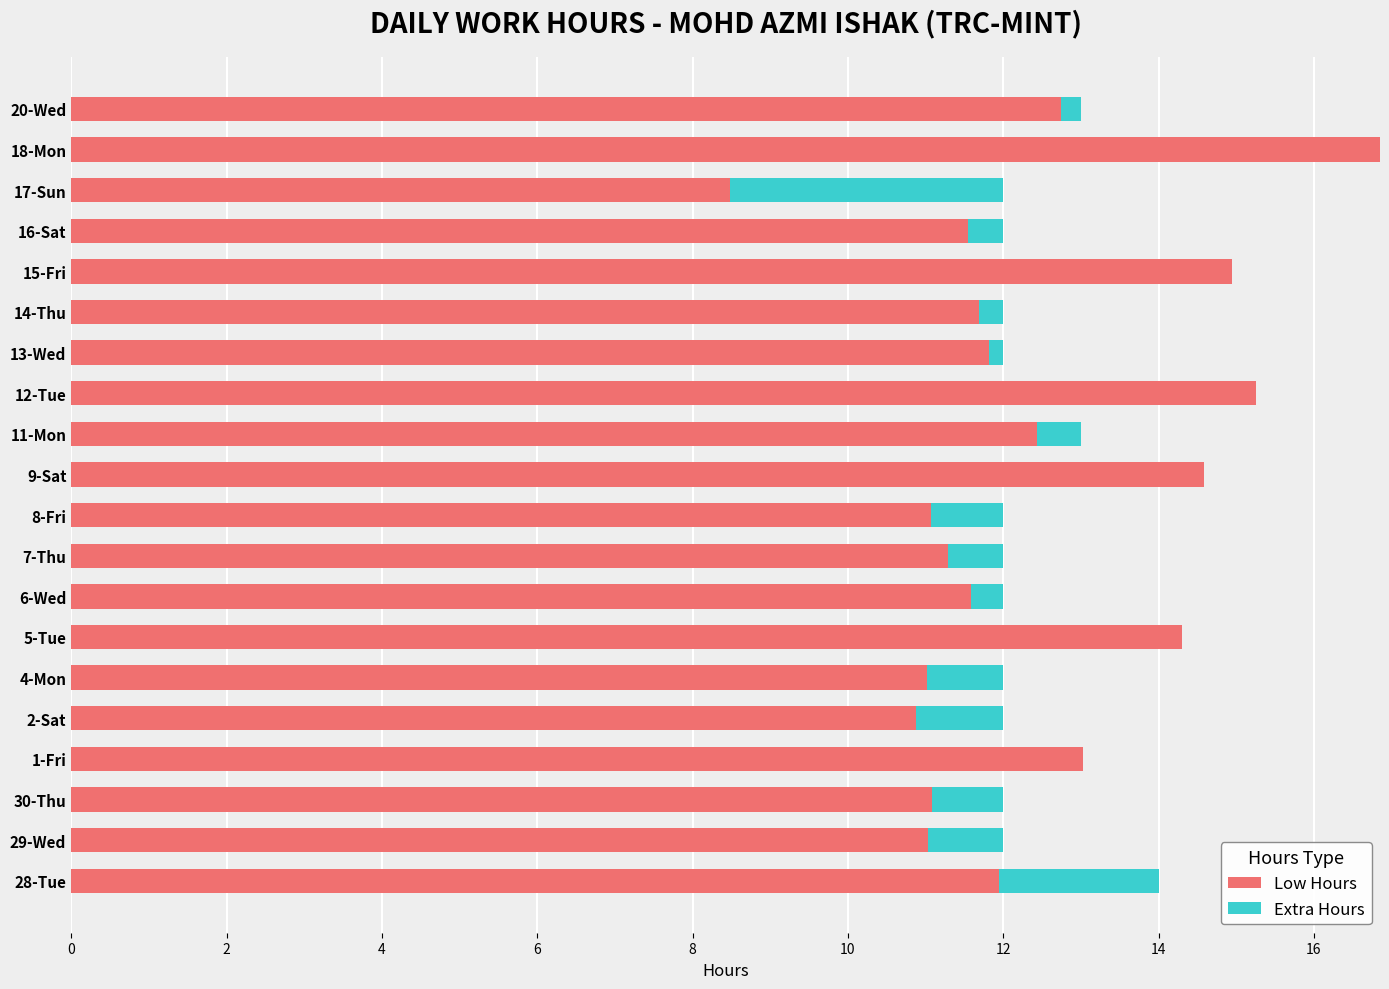

Is it true that Low Hours equals 14.8 at 30-Thu?

False